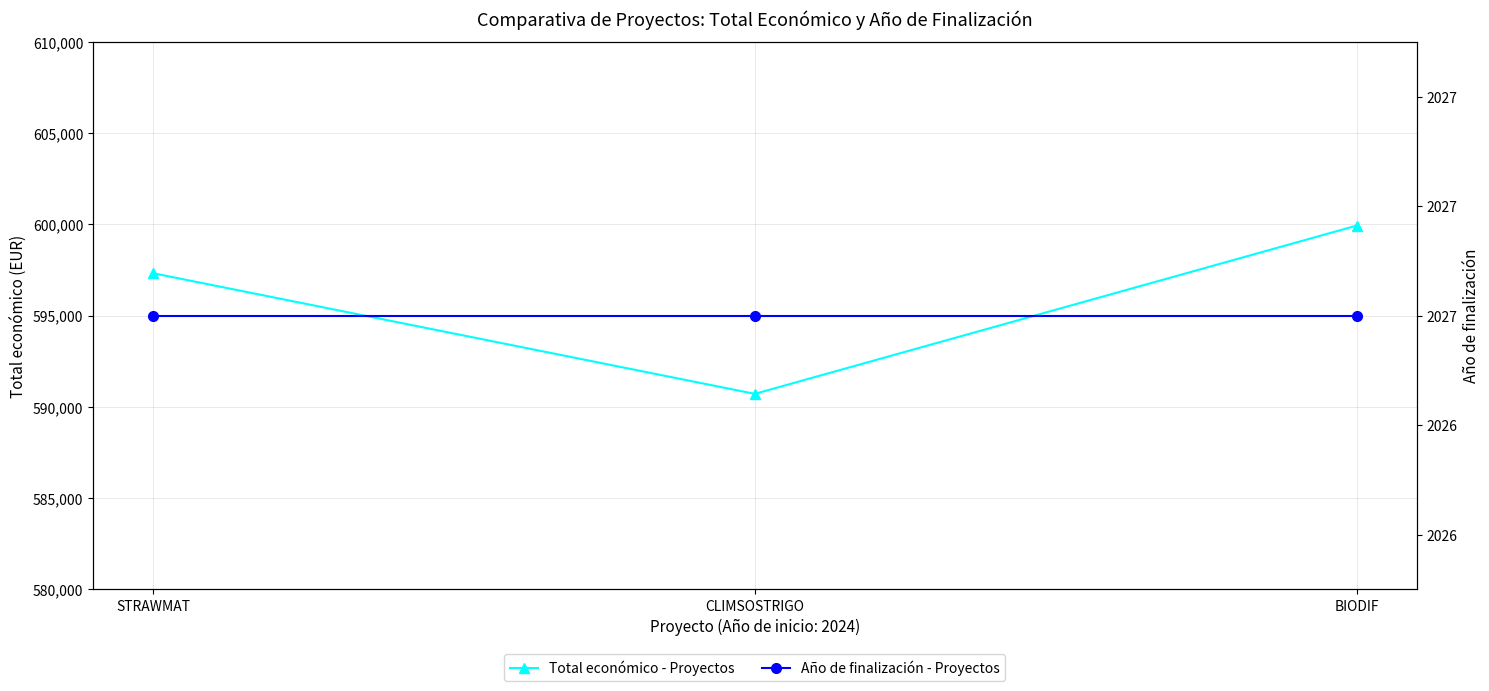

Does the chart have visible grid lines?

Yes